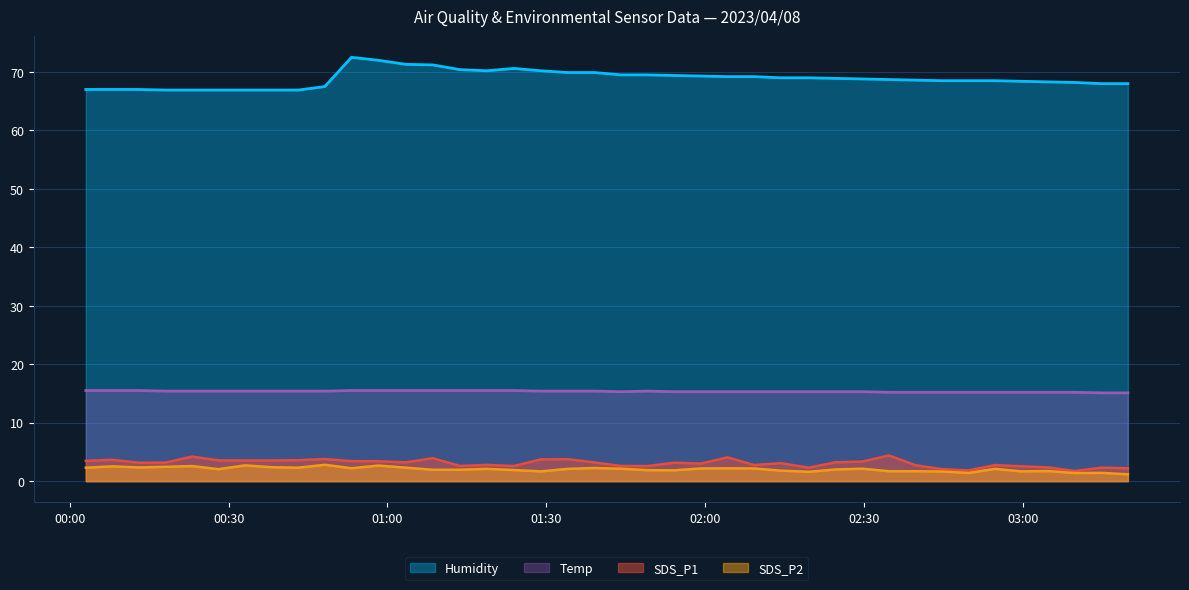

Which series has the largest range (max minus min)?

Humidity